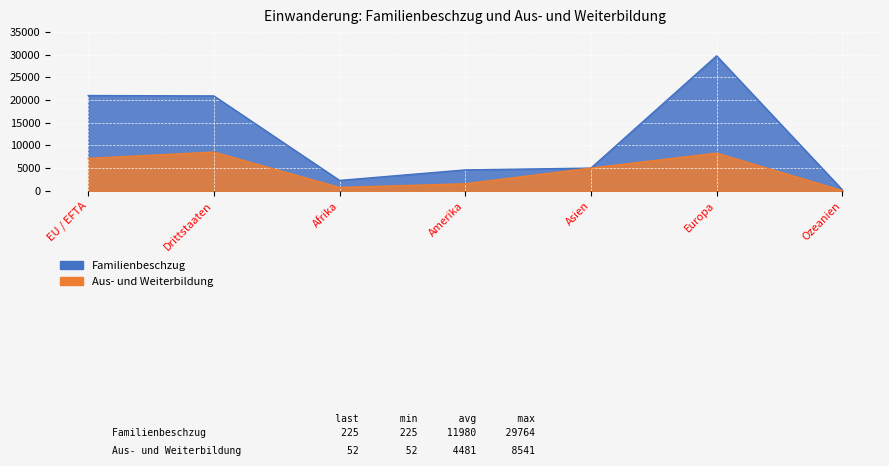

What is the value of the Familienbeschzug point at the 7th from the left?

225